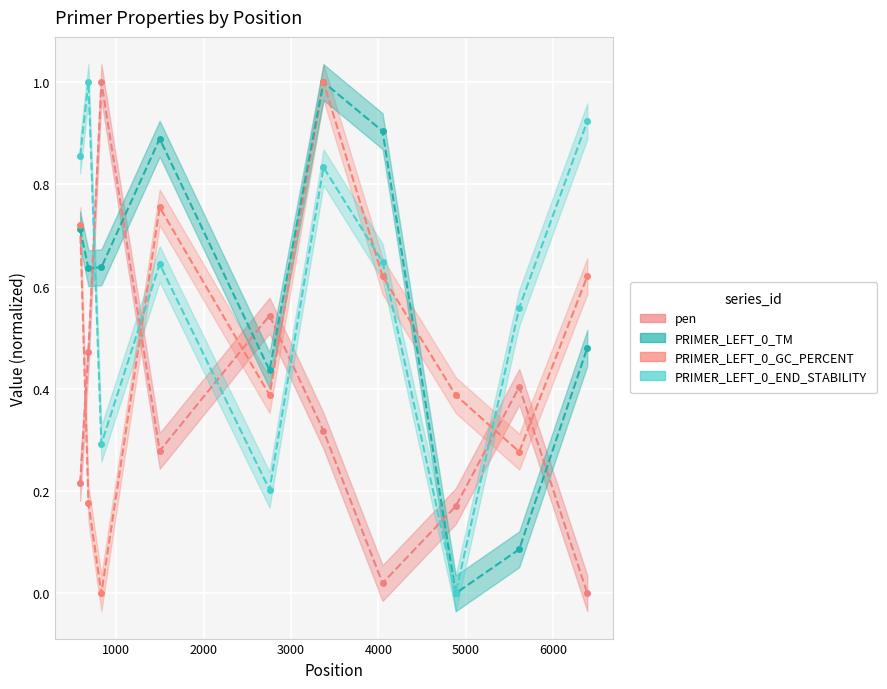

What is the total value across all series at 5612?

1.3